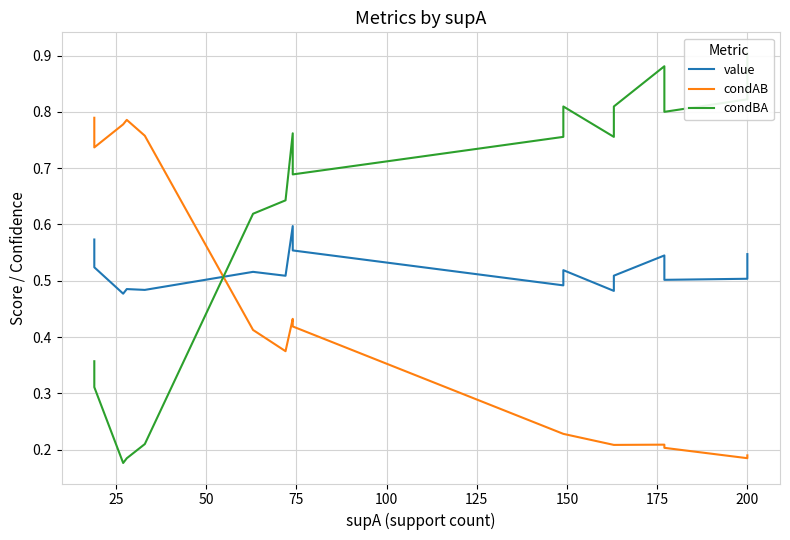

Is this an area chart (filled region under the line)?

No